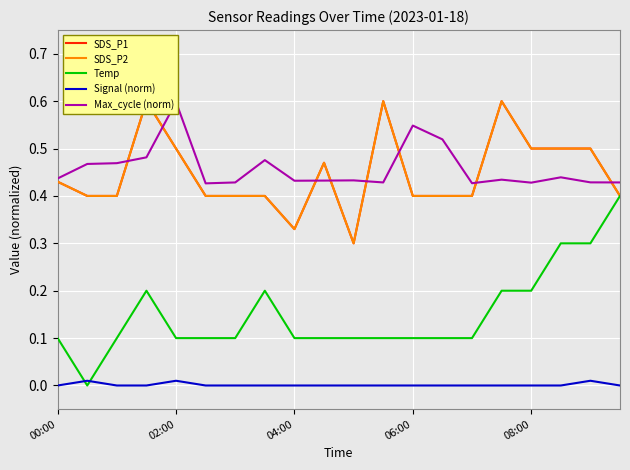

What is the total value across all series at 5?

1.3